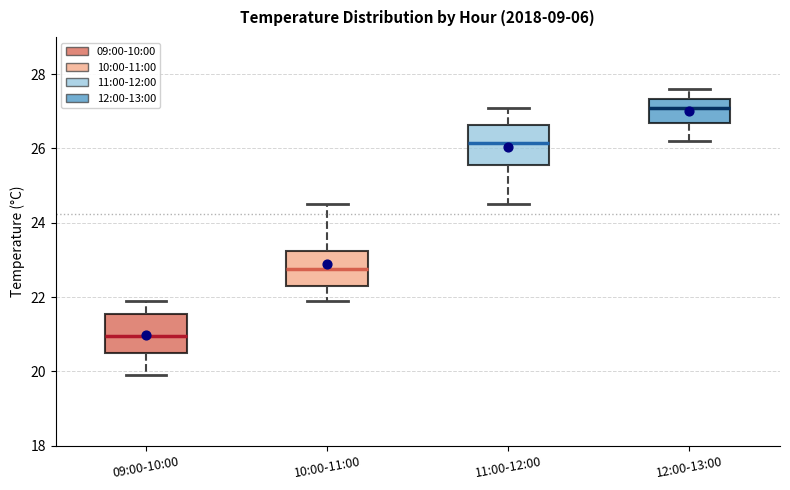

Reading left to right, read every box against the y-axis: the position of its median line, the range the box covers, and the ends of its whiskers. The values are not printed on the chart, so give them approximately, as read against the axis.

09:00-10:00: median 21.0, box 20.6 to 21.6, whiskers 20.0 to 22.0
10:00-11:00: median 22.8, box 22.4 to 23.2, whiskers 22.0 to 24.6
11:00-12:00: median 26.2, box 25.6 to 26.6, whiskers 24.6 to 27.2
12:00-13:00: median 27.2, box 26.6 to 27.4, whiskers 26.2 to 27.6